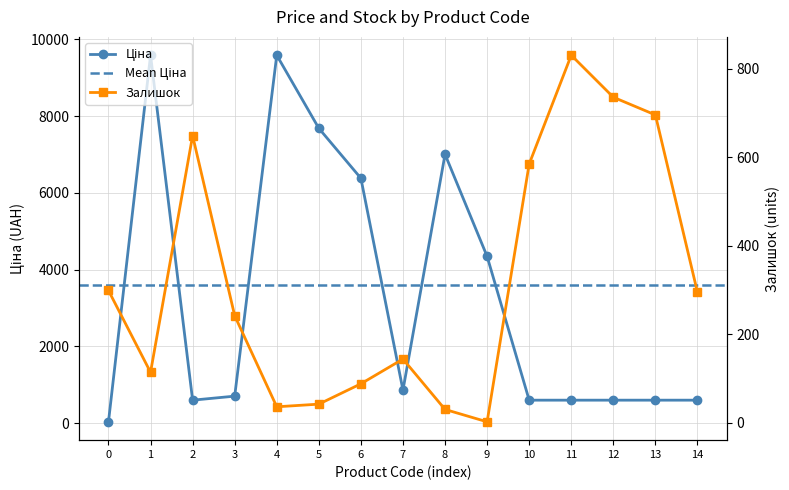

Rank the series by their maximum value, from lowest to highest.

Залишок, Ціна